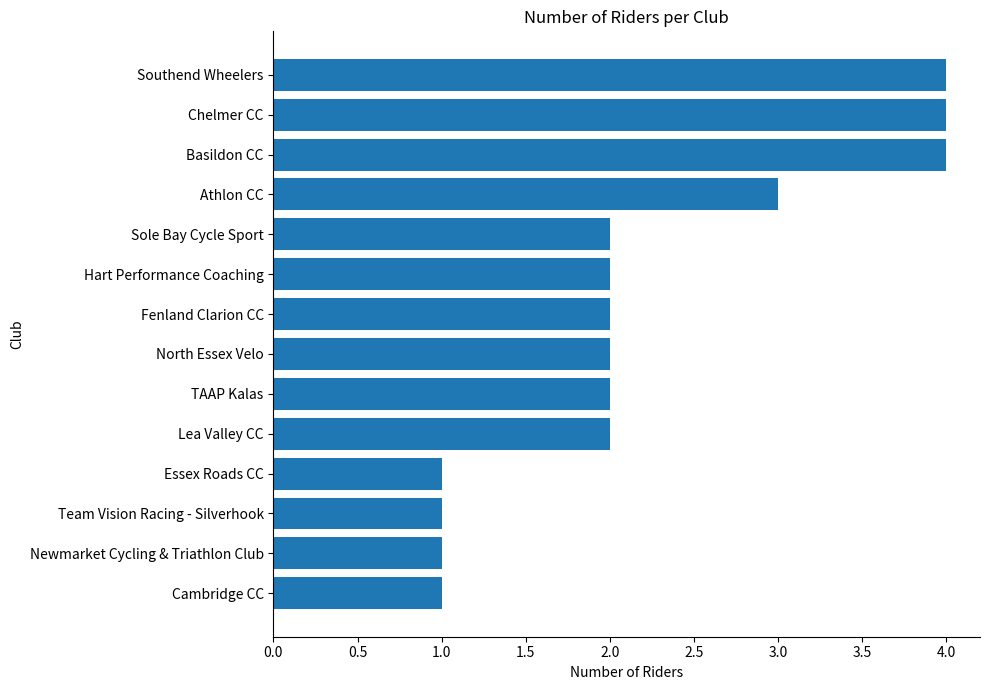

The chart shows a value of 1 at Newmarket Cycling & Triathlon Club. True or false?

True